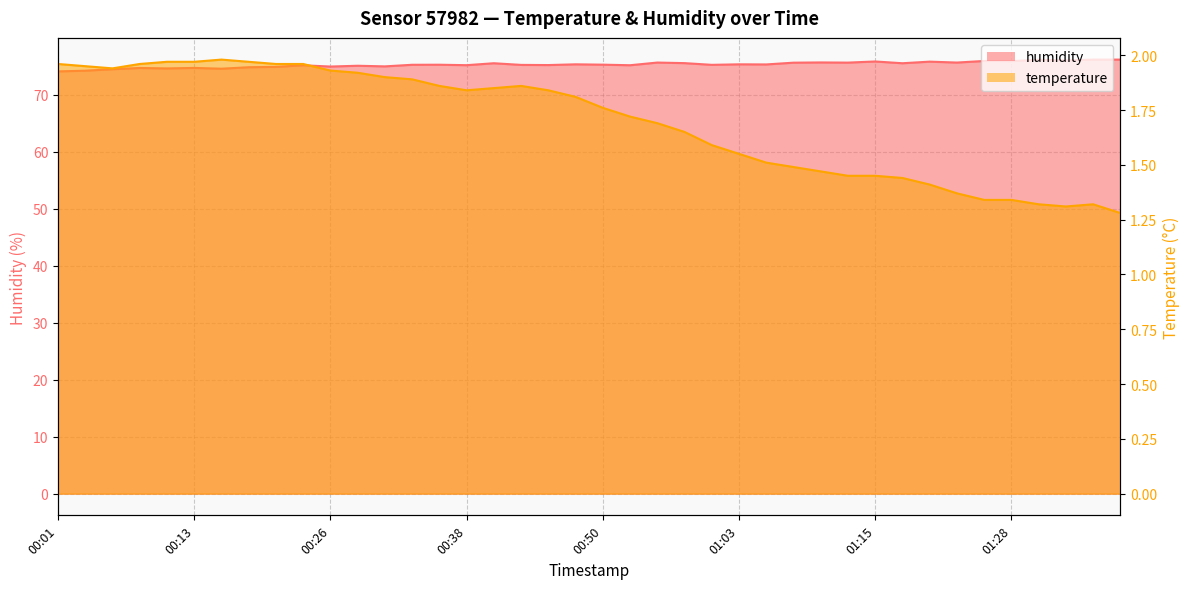

Is the value of temperature at 01:28 greater than the value of humidity at 00:55?

No